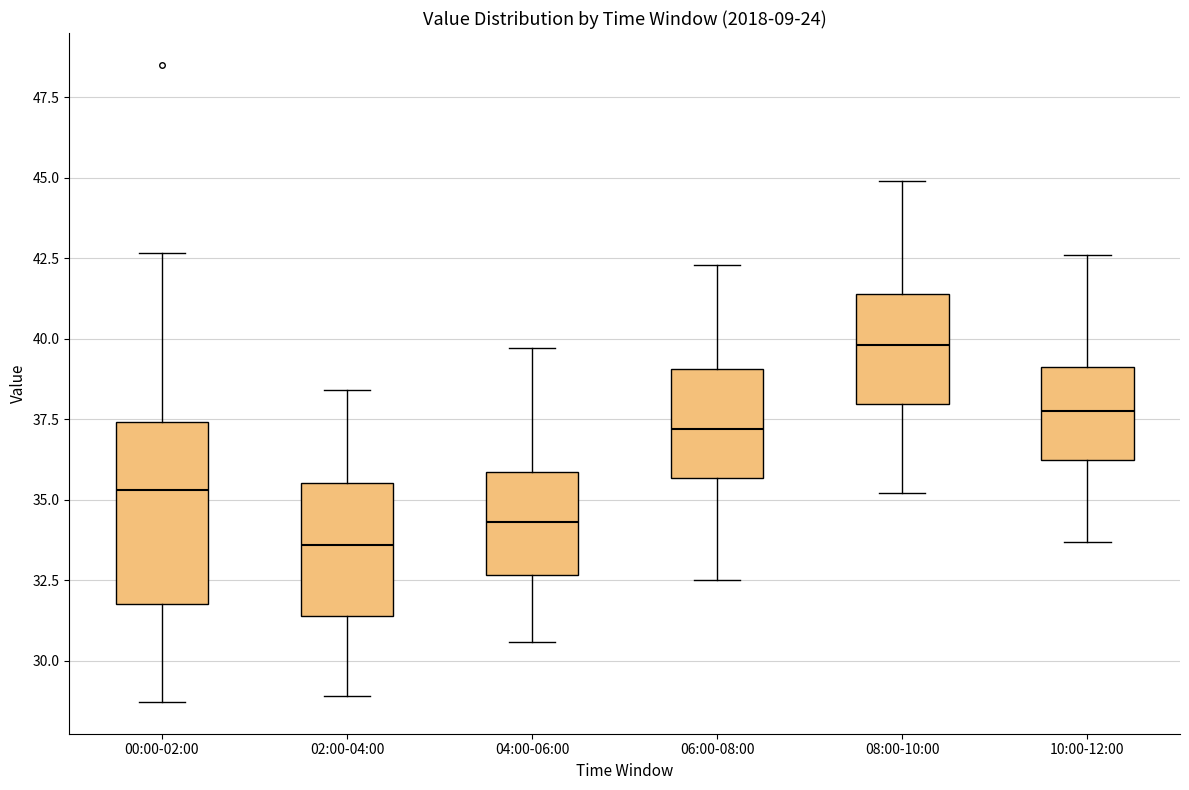

Where does the lower whisker of the box for 06:00-08:00 end on the y-axis? The values are not printed on the chart, so give them approximately, as read against the axis.

32.5